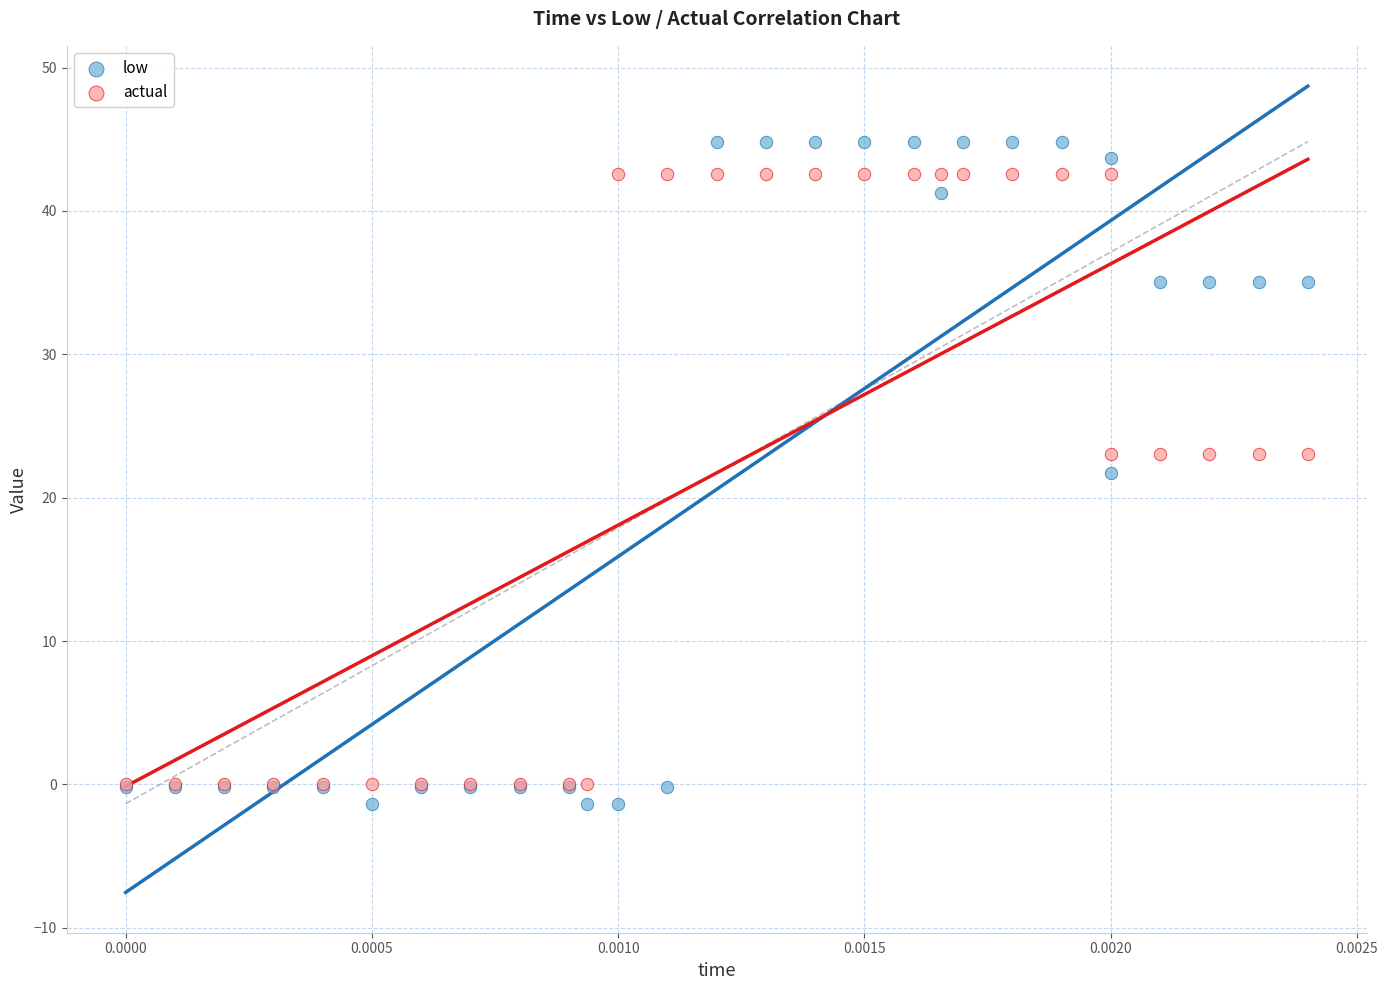

Across all series, what Y value is closest to 21?

21.7